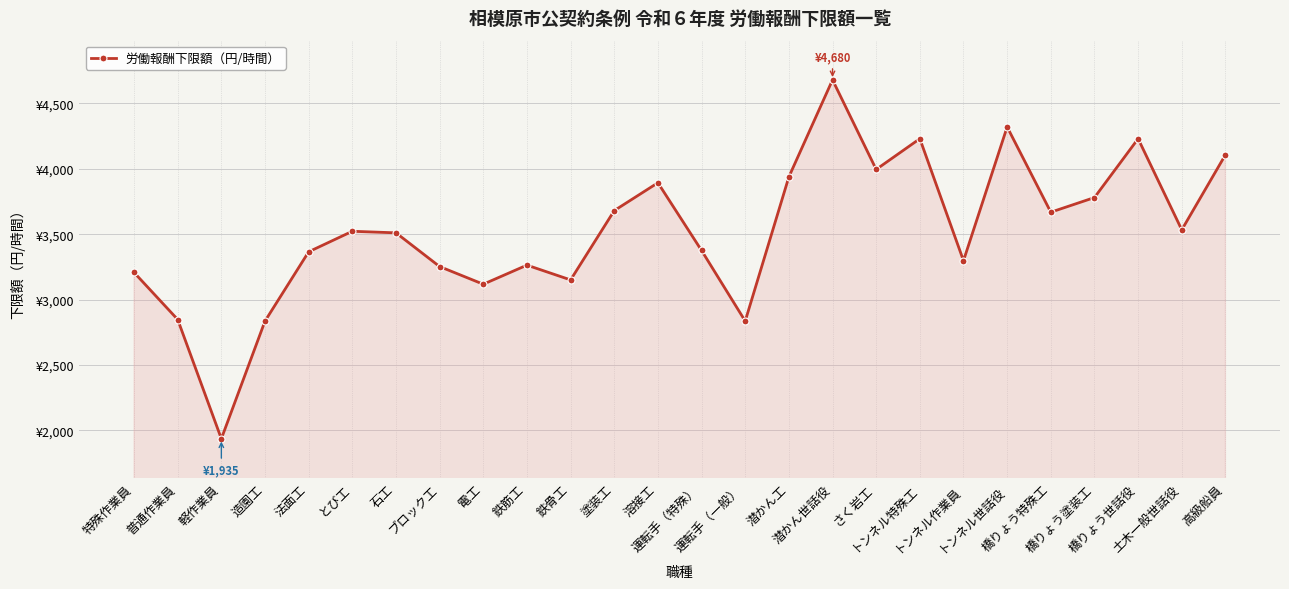

Which category has the highest value across all series?

潜かん世話役